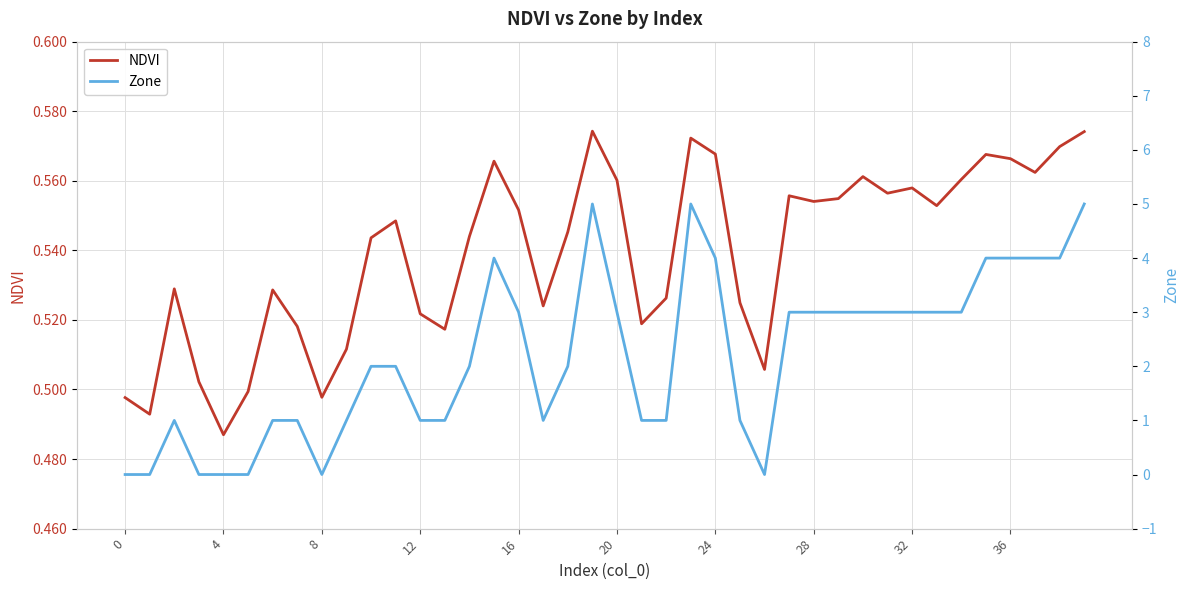

Which category has the lowest value in the NDVI series?

4